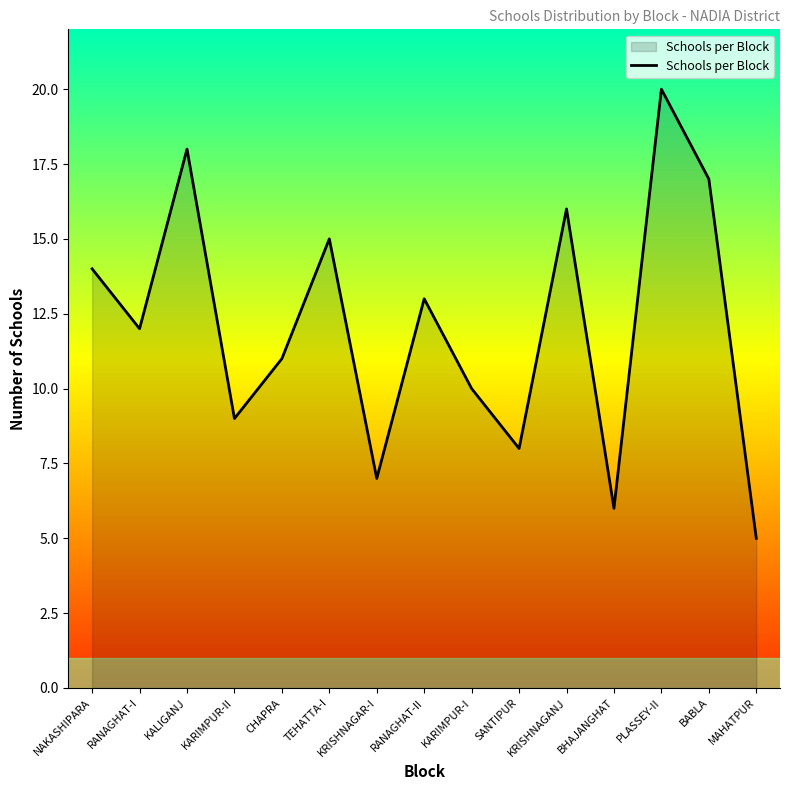

What is the change in value from CHAPRA to KRISHNAGANJ?

+5